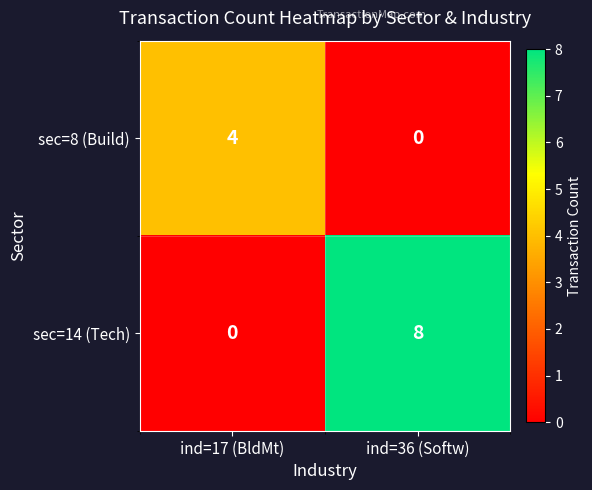

What is the difference between the sec=8 (Build) values at ind=17 (BldMt) and ind=36 (Softw)?

4